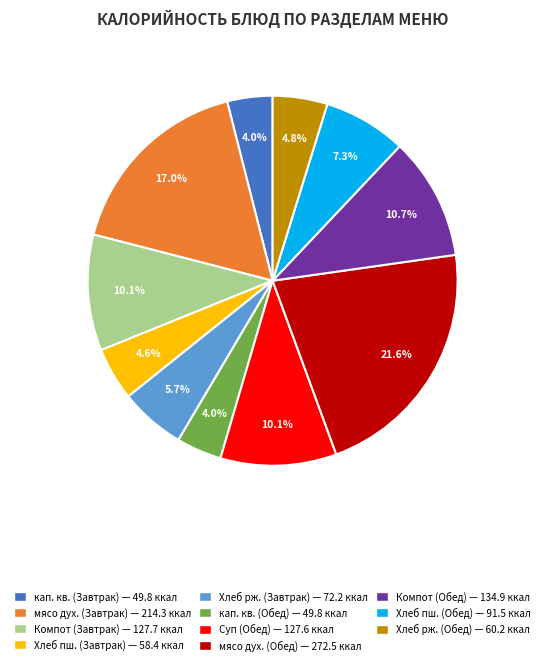

Is there any slice that represents more than half of the pie?

No